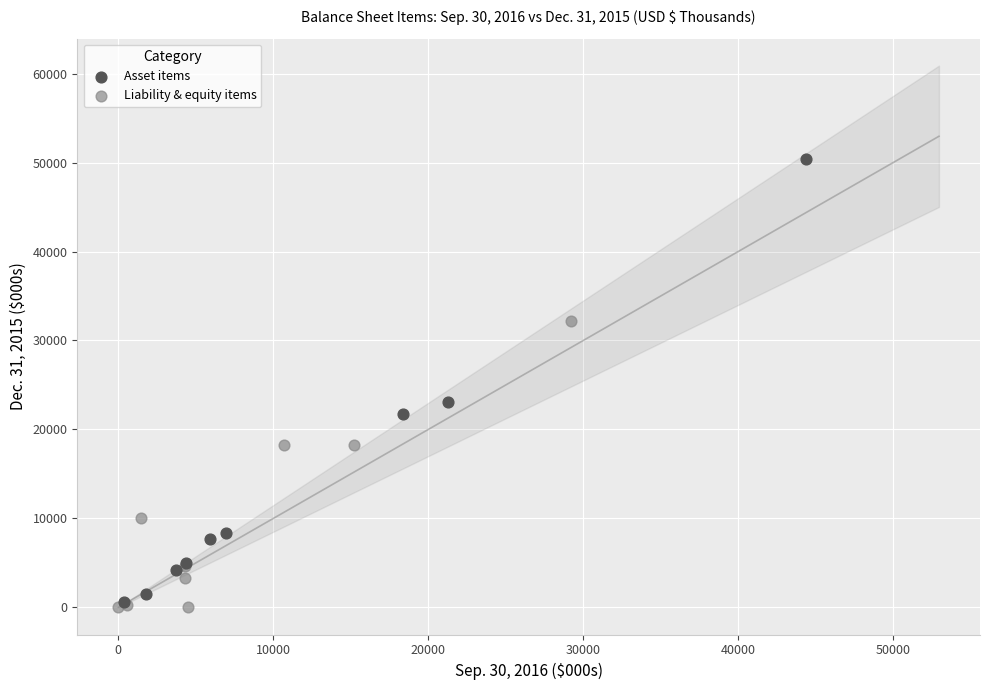

Which series reaches the maximum Y coordinate?

Asset items